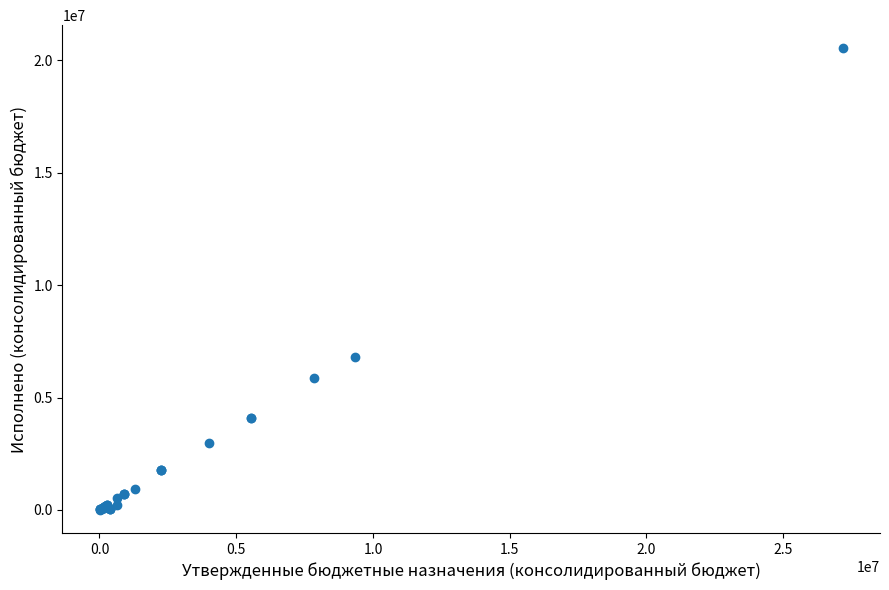

What Y value in the scatter plot is closest to 10266189?

6815136.7